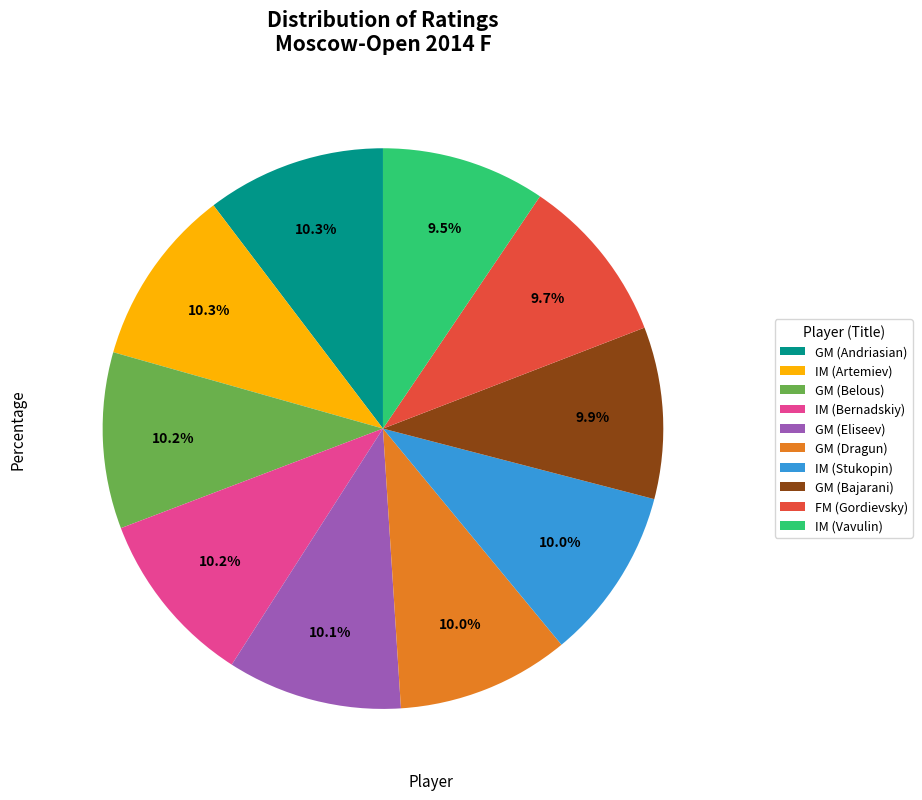

What percentage is NOT represented by IM (Bernadskiy)?

89.8%